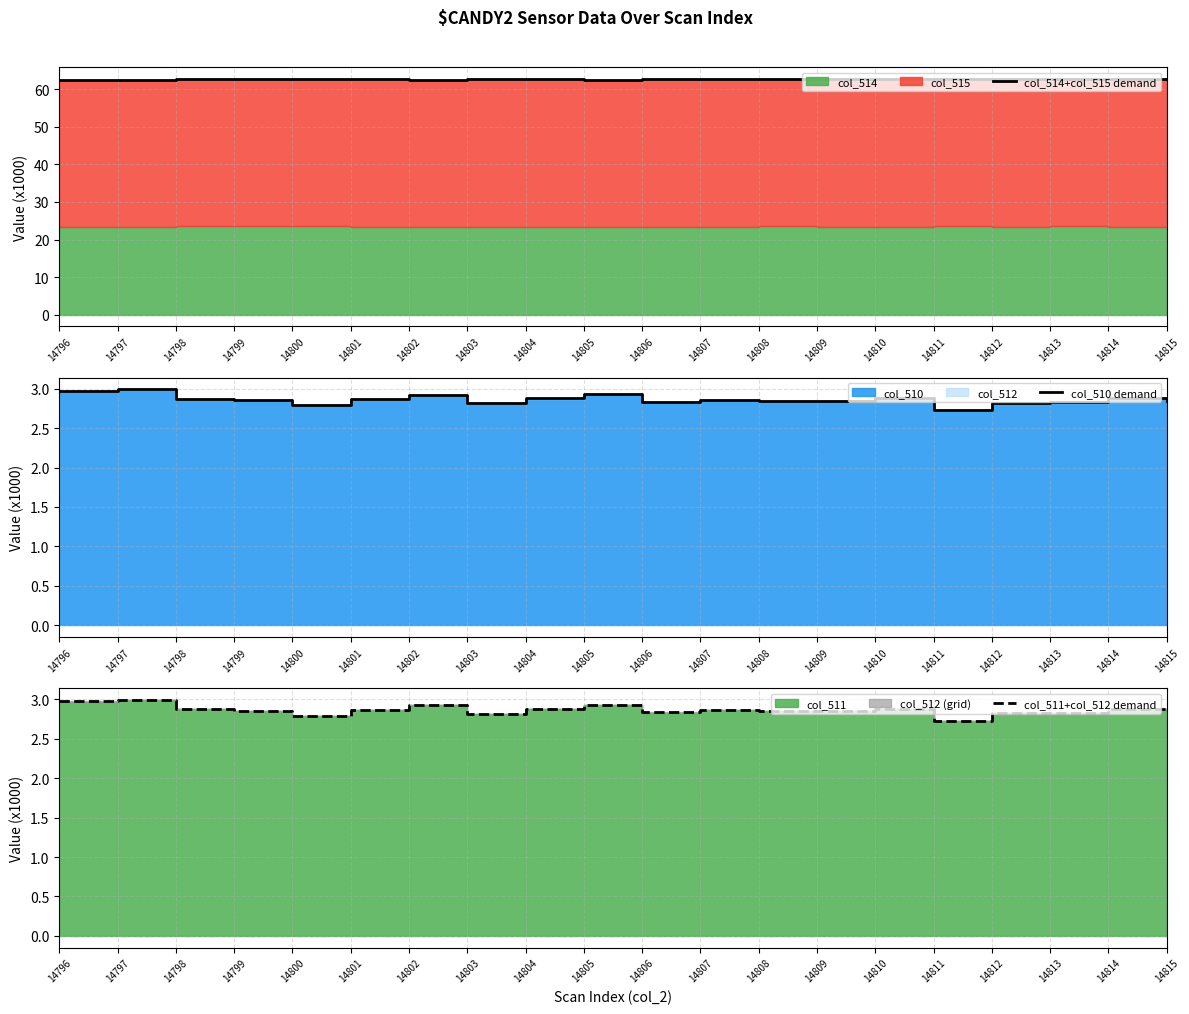

True or false: col_514+col_515 demand has more than 2 interior local peaks.

True